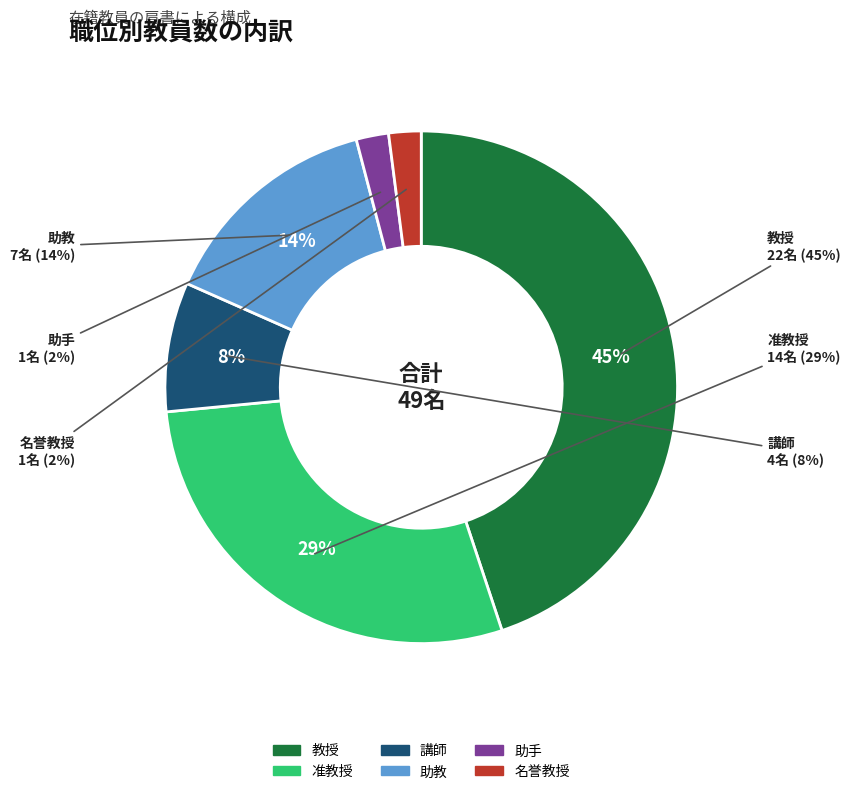

To the nearest percent, what is the combined percentage of 講師 and 名誉教授?

10%